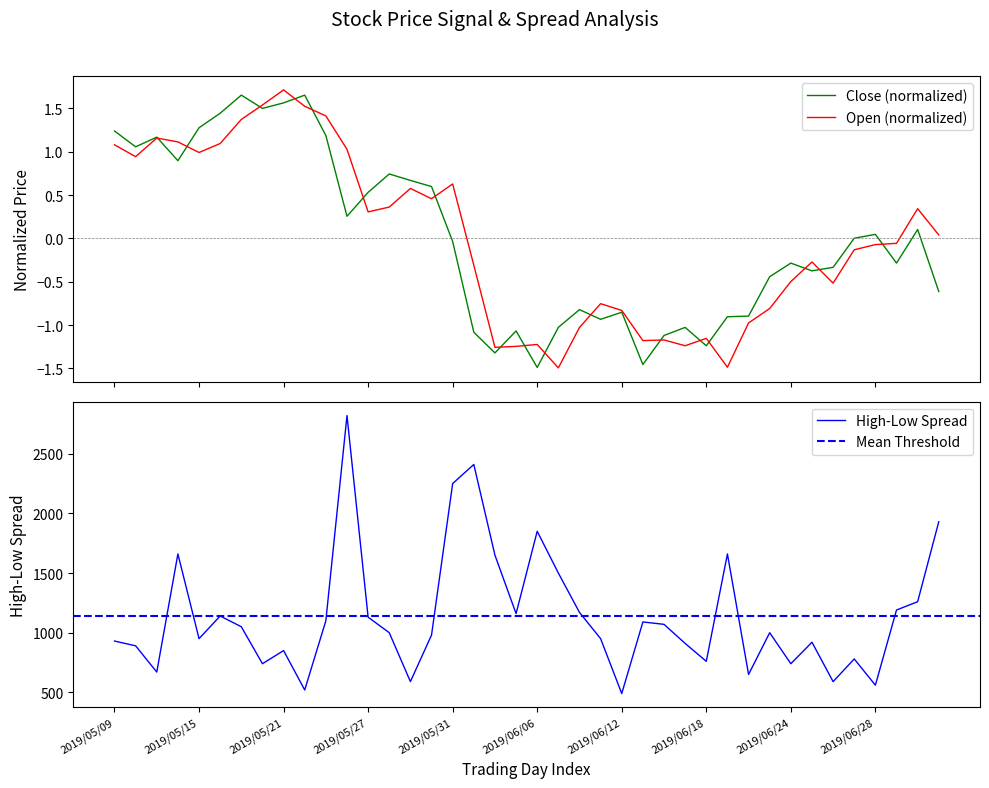

The value of High-Low Spread at 2019/06/28 is 560. True or false?

True